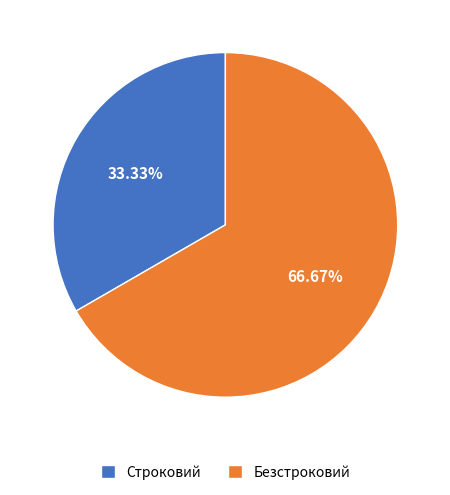

Count the number of slices in the pie.

2